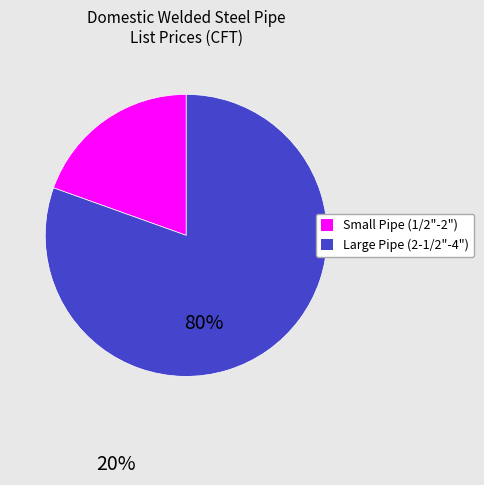

Is there any slice that represents more than half of the pie?

Yes